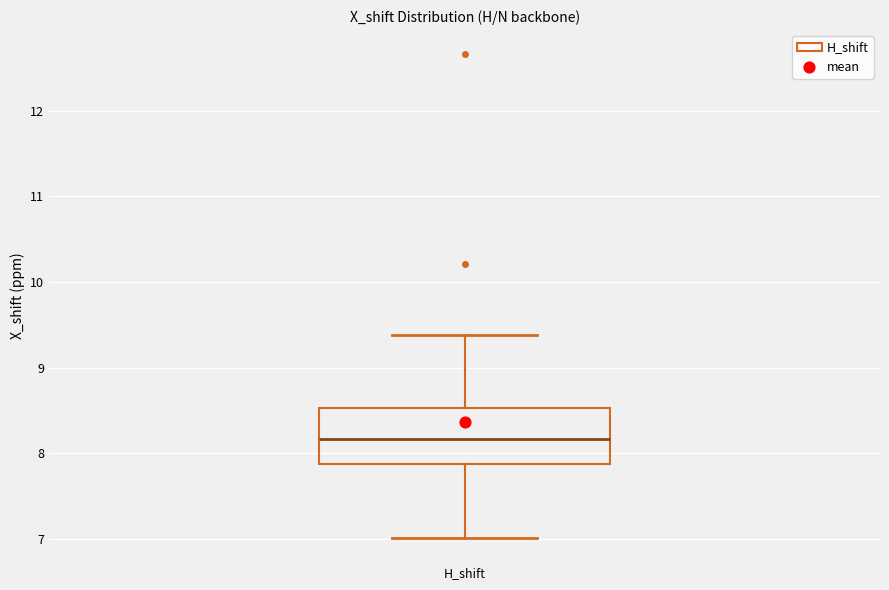

Where is the lower edge of the box for H_shift on the y-axis? The values are not printed on the chart, so give them approximately, as read against the axis.

7.9